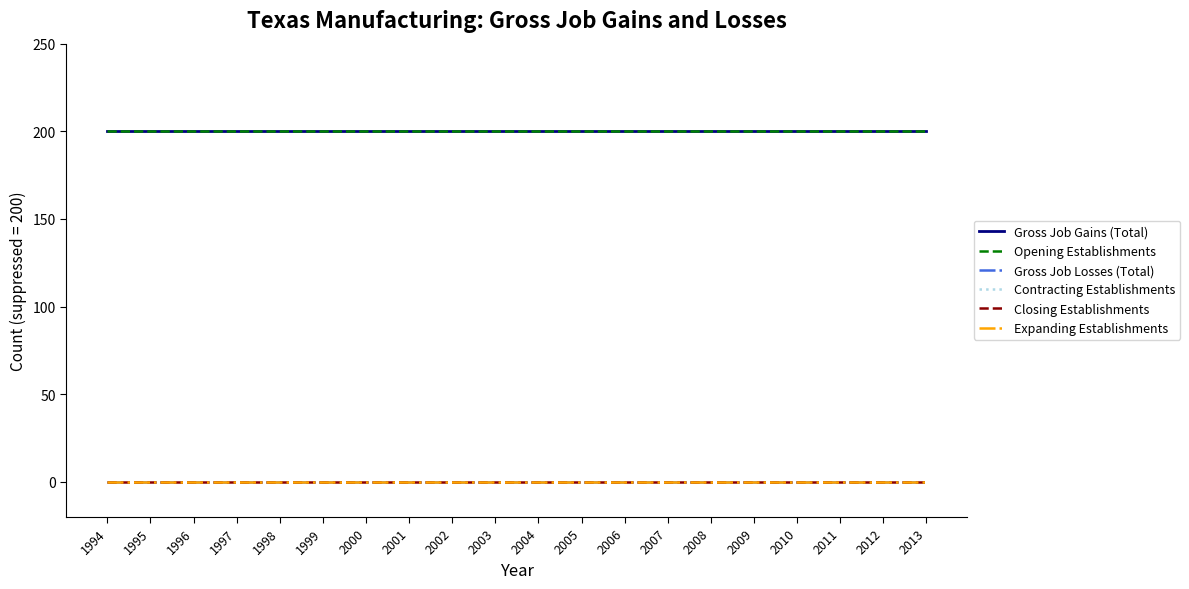

Does the chart have visible grid lines?

No